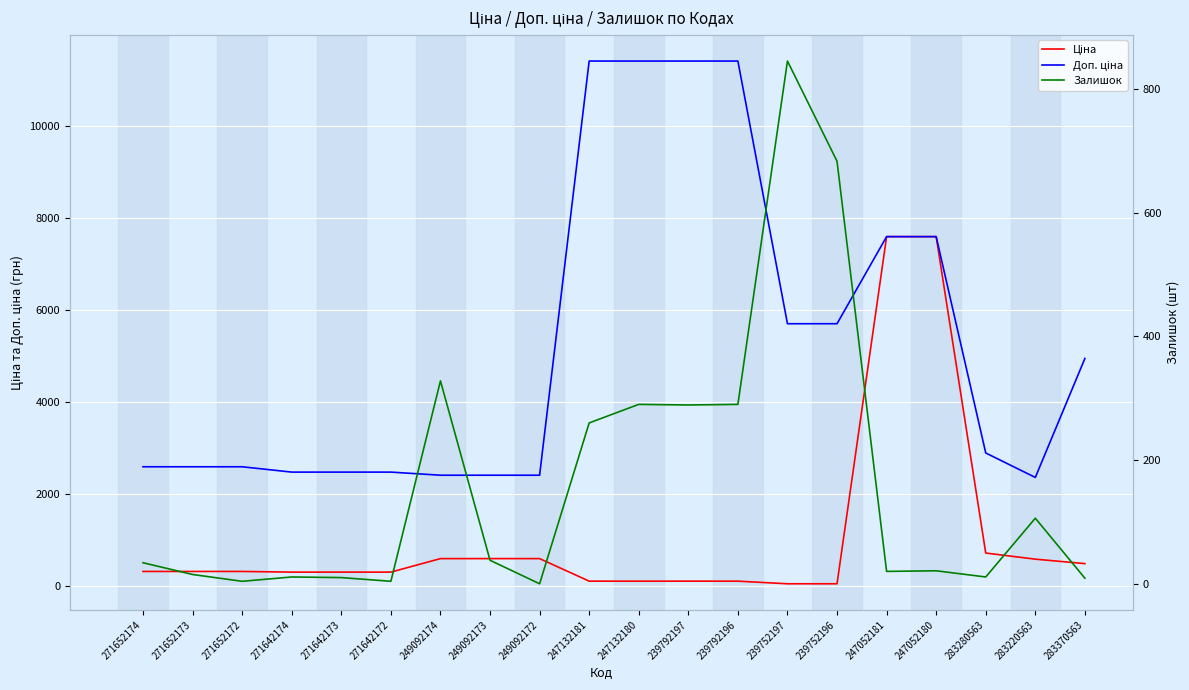

Which series has the largest total across all categories?

Доп. ціна